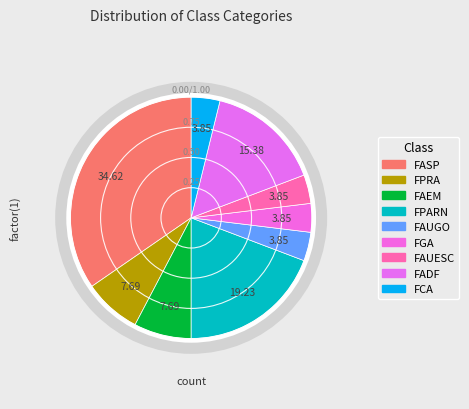

Which slice is the largest?

FASP